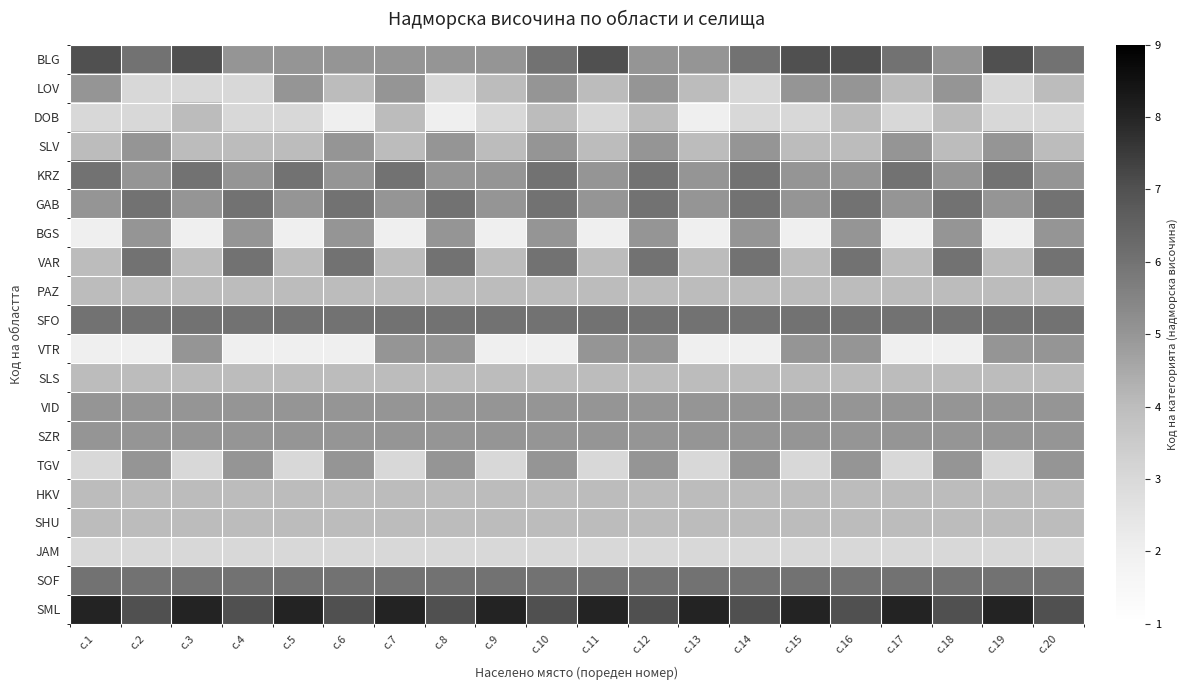

How many series are shown in this chart?

20